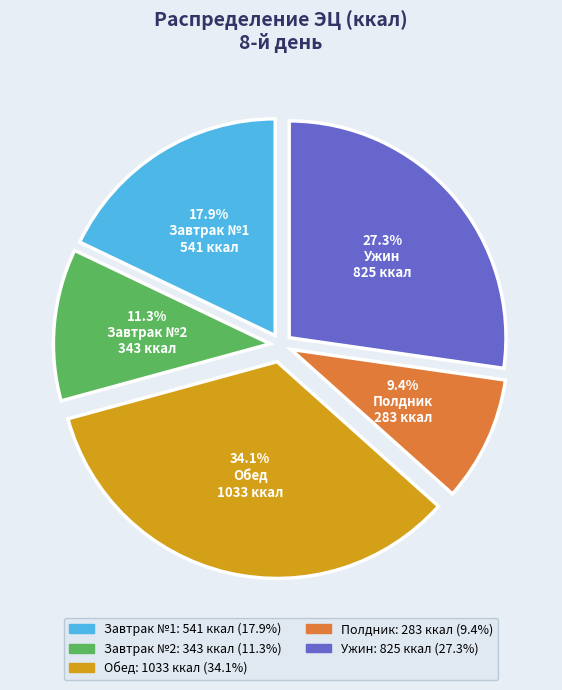

What is the smallest slice in the pie chart?

Полдник